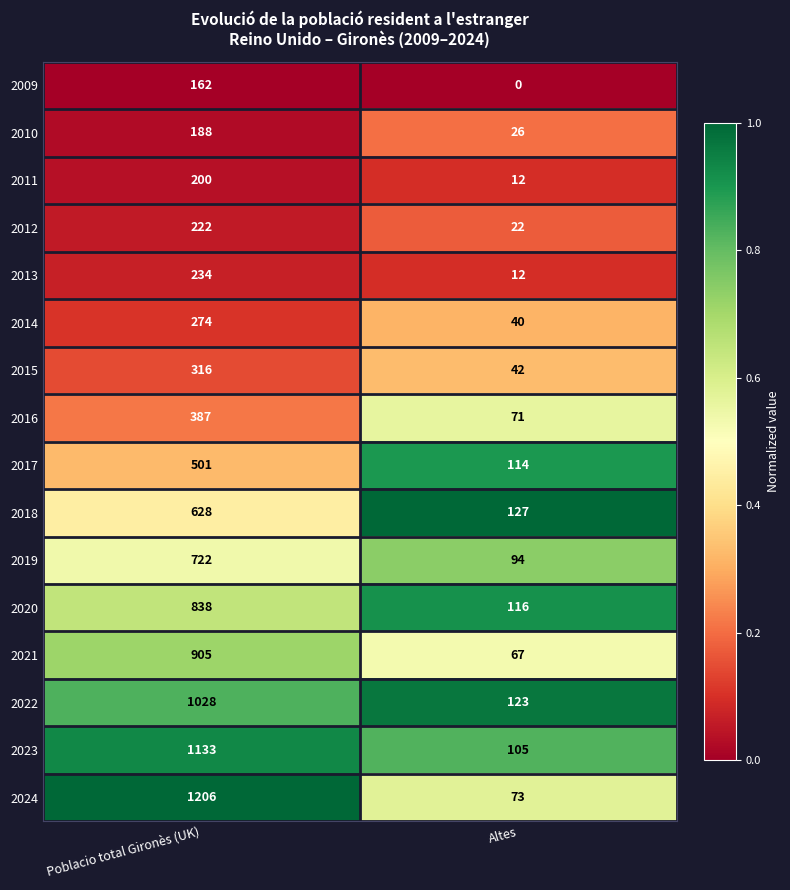

At which category is the sum across all series the highest?

Poblacio total Gironès (UK)